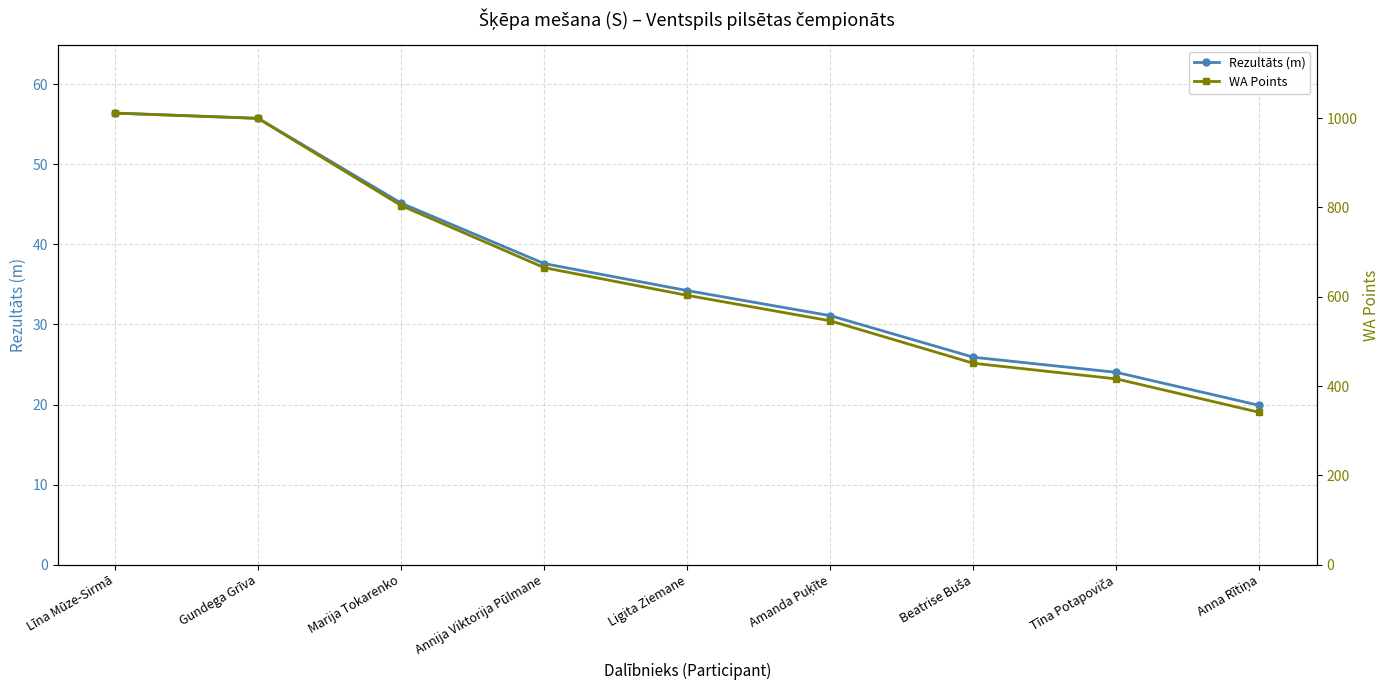

True or false: Rezultāts (m) has more than 1 points higher than both neighbors.

False